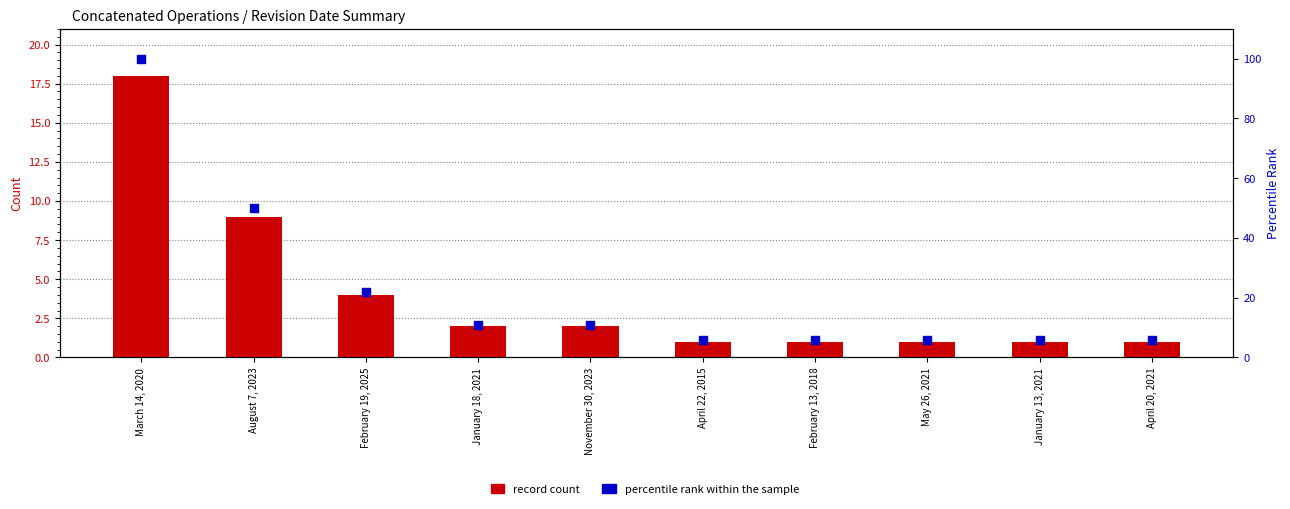

Which series has the largest total across all categories?

percentile rank within the sample